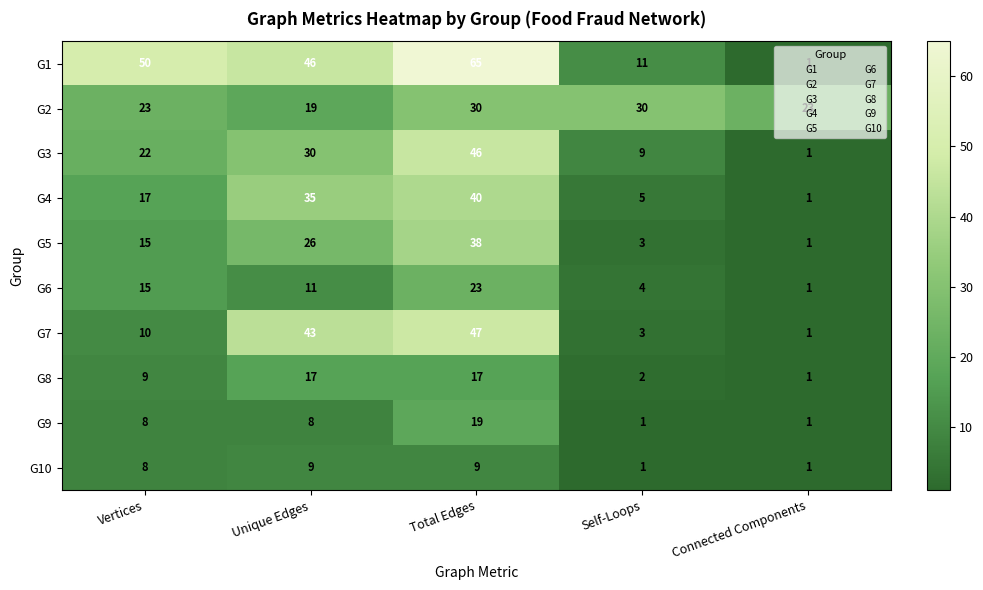

What is the difference between the second highest and second lowest values in the G3 series?

21